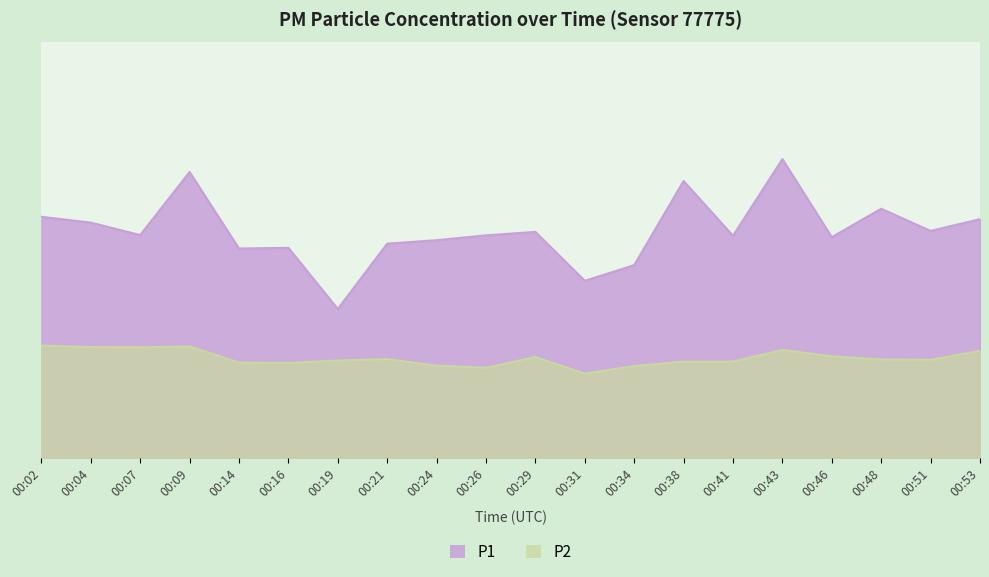

Reading left to right, list all the values displayed in this chart.

P1: 00:02=17.4	00:04=17.0	00:07=16.1	00:09=20.6	00:14=15.1	00:16=15.2	00:19=10.8	00:21=15.5	00:24=15.7	00:26=16.1	00:29=16.3	00:31=12.8	00:34=13.9	00:38=20.0	00:41=16.1	00:43=21.6	00:46=15.9	00:48=18.0	00:51=16.4	00:53=17.2
P2: 00:02=8.1	00:04=8.0	00:07=8.0	00:09=8.1	00:14=6.9	00:16=6.9	00:19=7.0	00:21=7.2	00:24=6.7	00:26=6.5	00:29=7.3	00:31=6.1	00:34=6.7	00:38=7.0	00:41=7.0	00:43=7.8	00:46=7.3	00:48=7.1	00:51=7.1	00:53=7.8